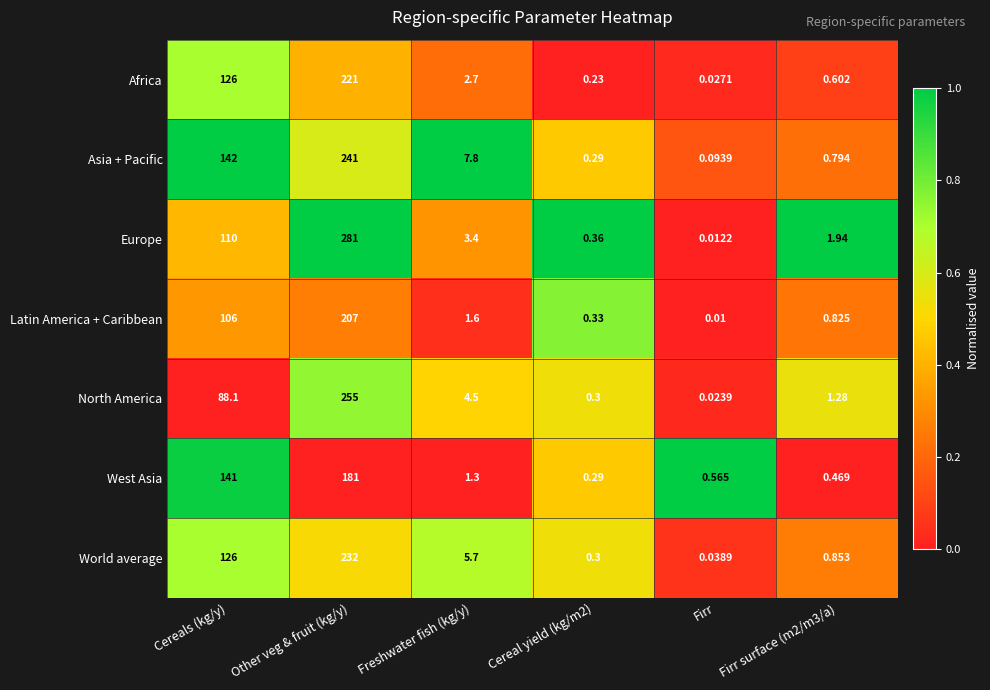

At which category does the chart reach its minimum across all series?

Firr